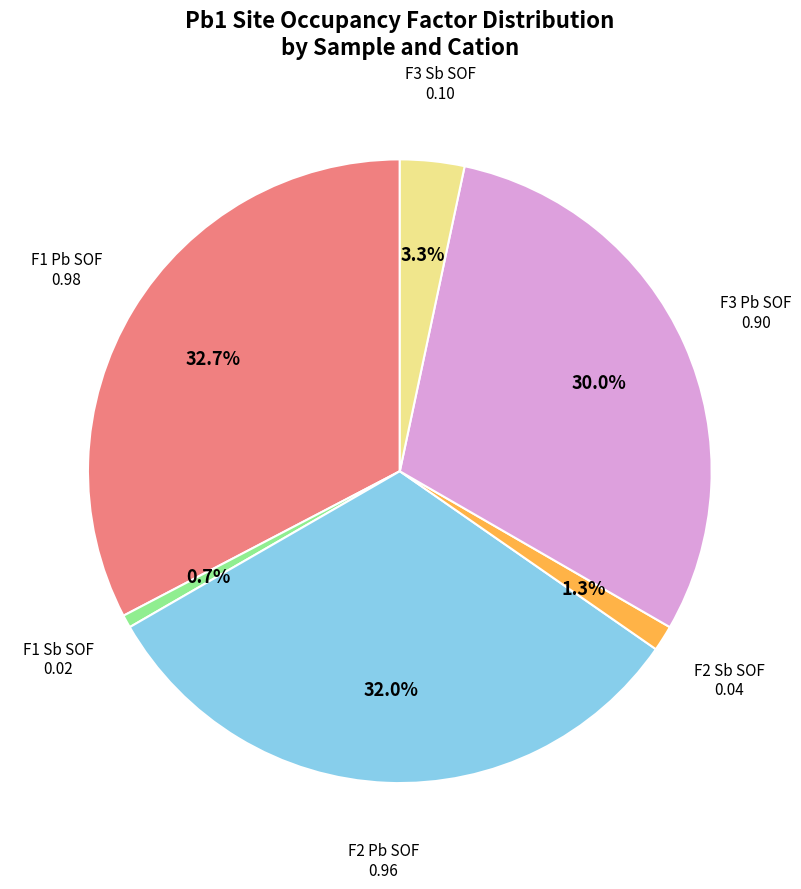

Is there a majority slice in this chart?

No